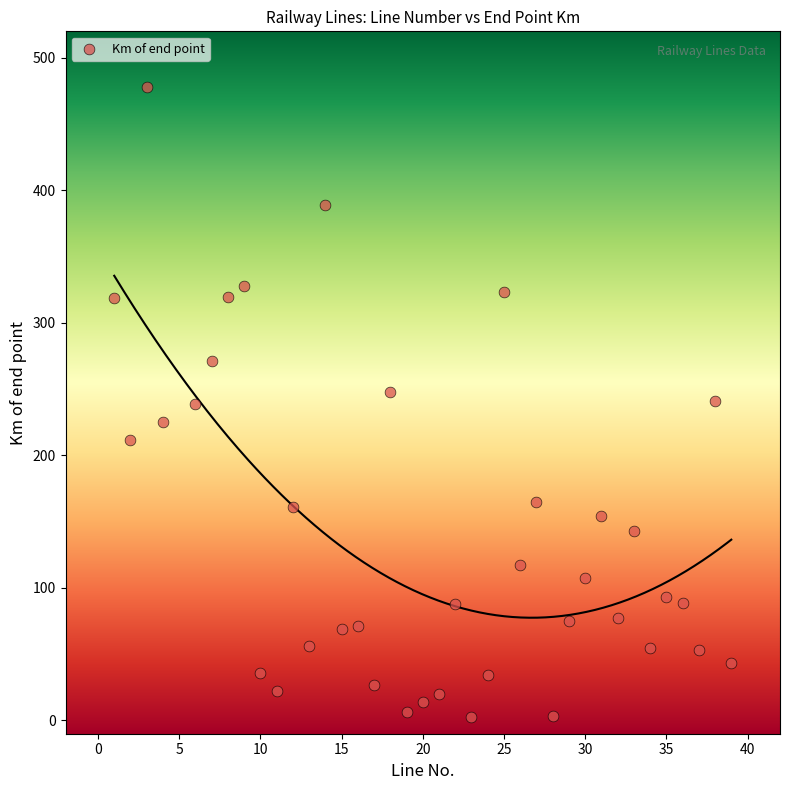

What is the range of Y values (max minus min)?

475.4